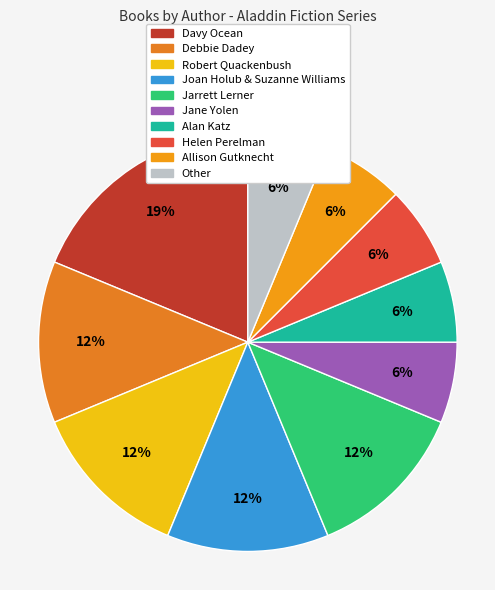

How many slices are in this pie chart?

10